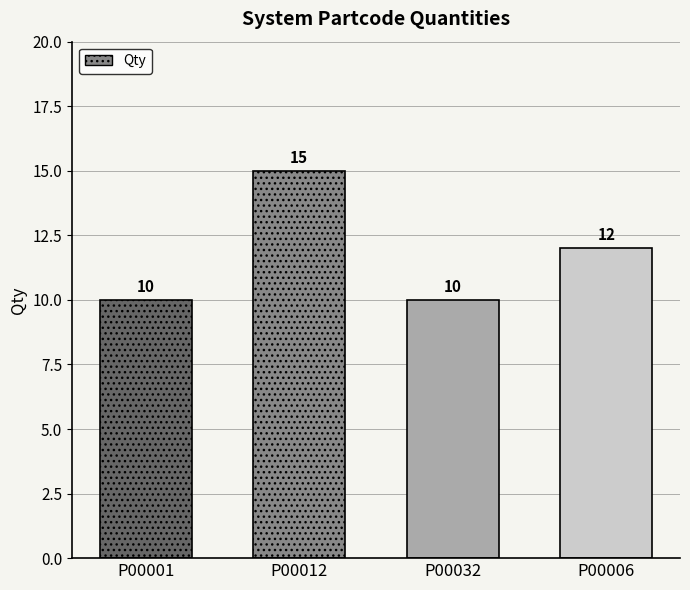

How many values exceed 12?

1